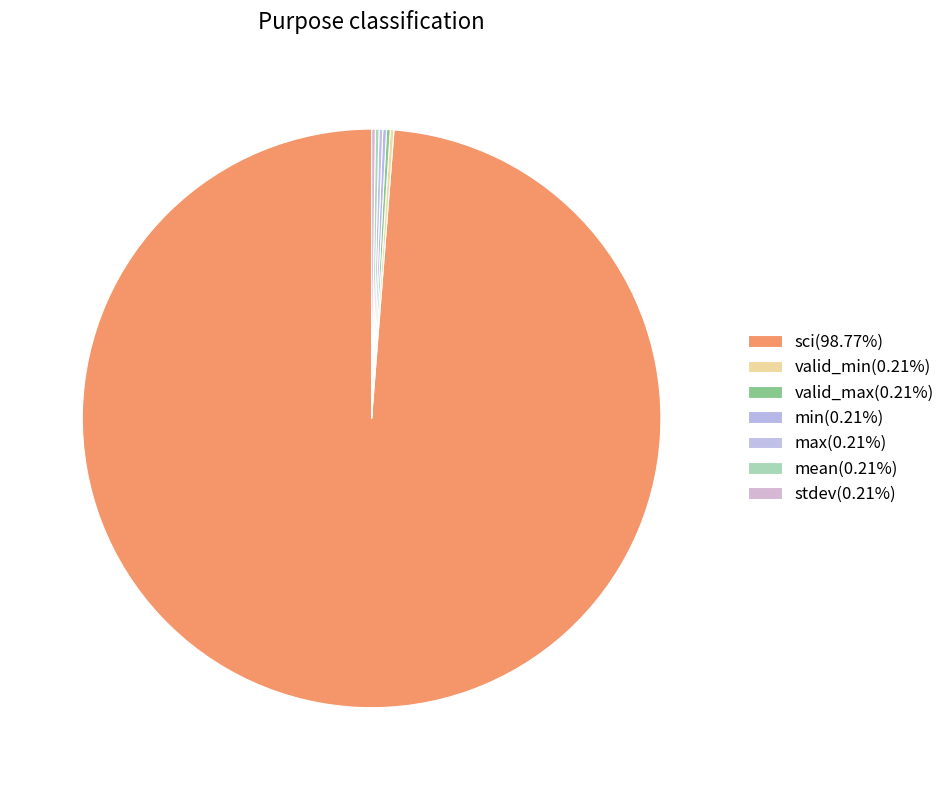

Is it true that min is 0% of the pie?

True